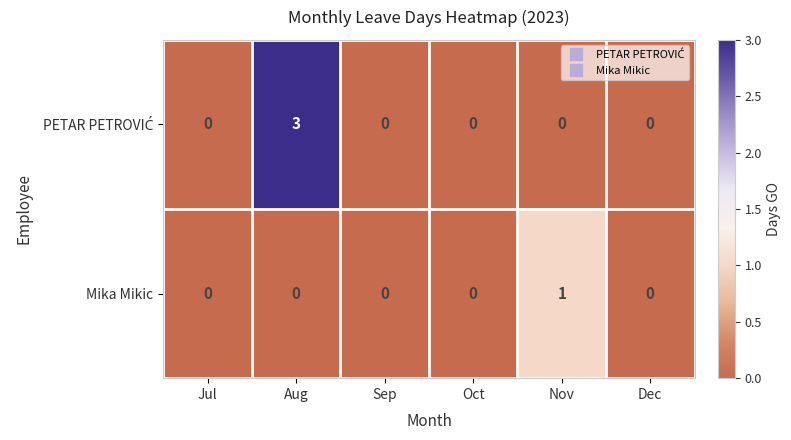

At which category is the sum across all series the highest?

Aug